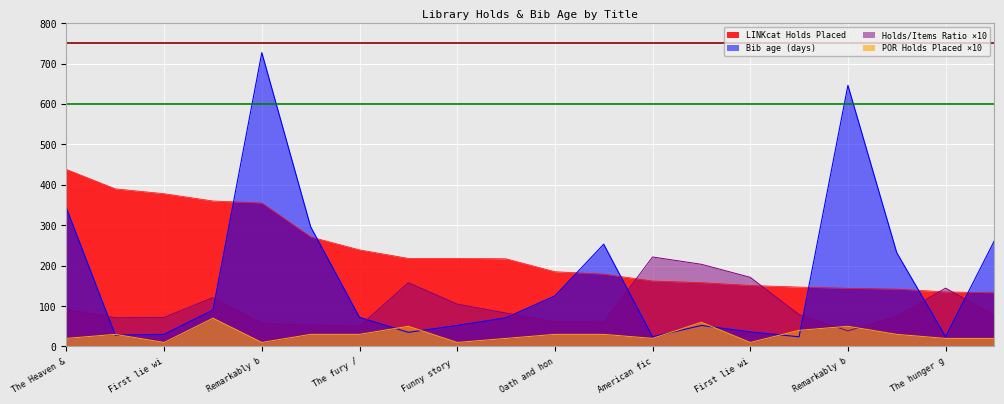

True or false: LINKcat Holds Placed and POR Holds Placed cross at least once.

False